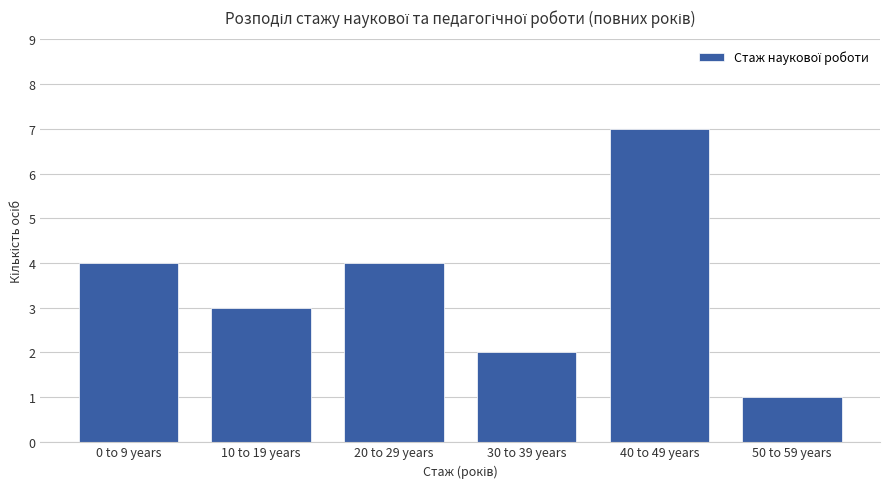

Which category has the lowest value across all series?

50 to 59 years